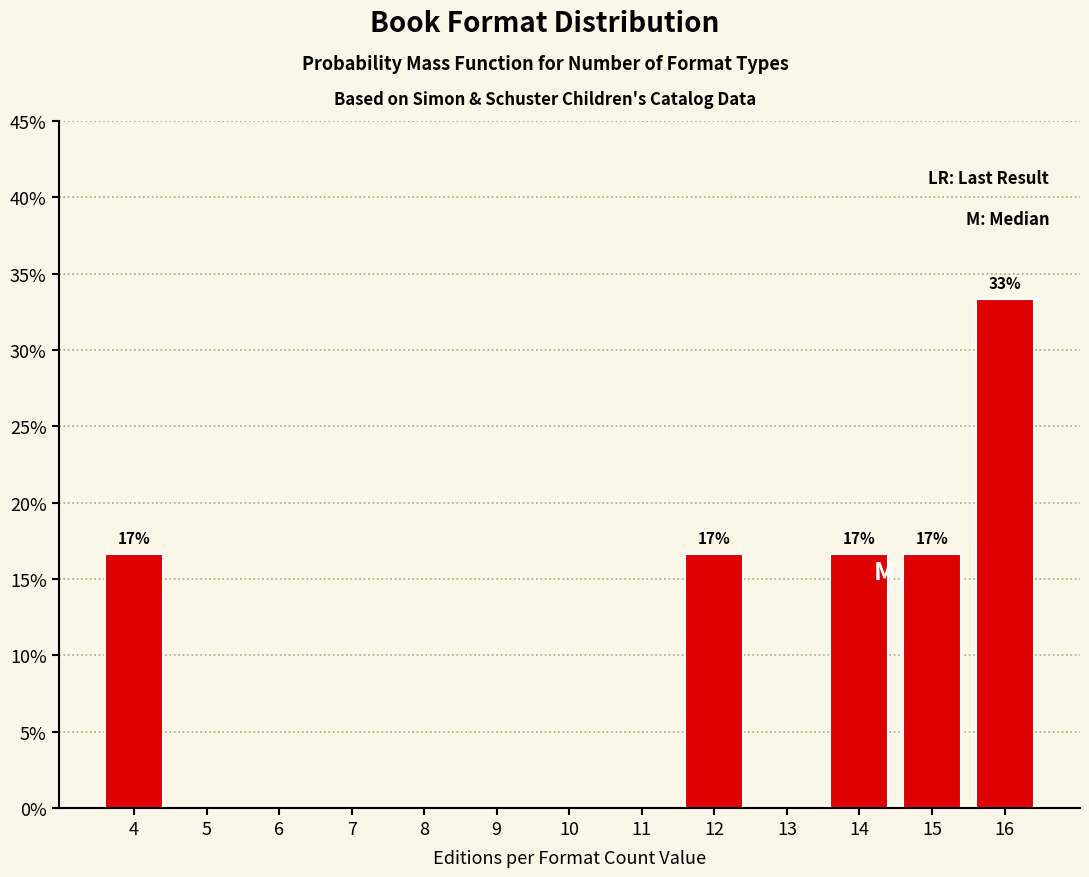

Which range on the x-axis has the tallest bar?

15.5 to 16.5